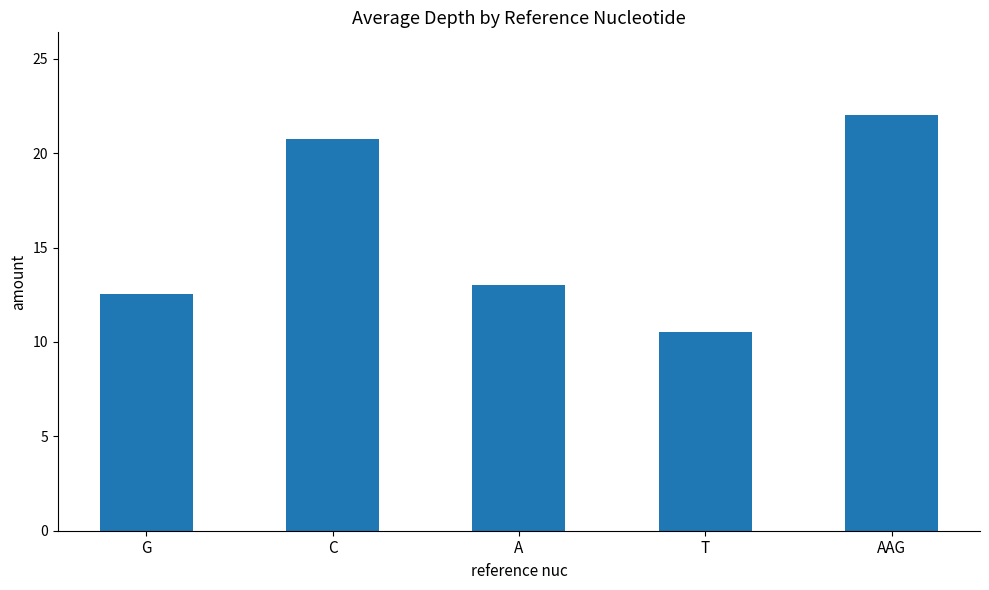

Rank the categories by value from highest to lowest.

AAG, C, A, G, T